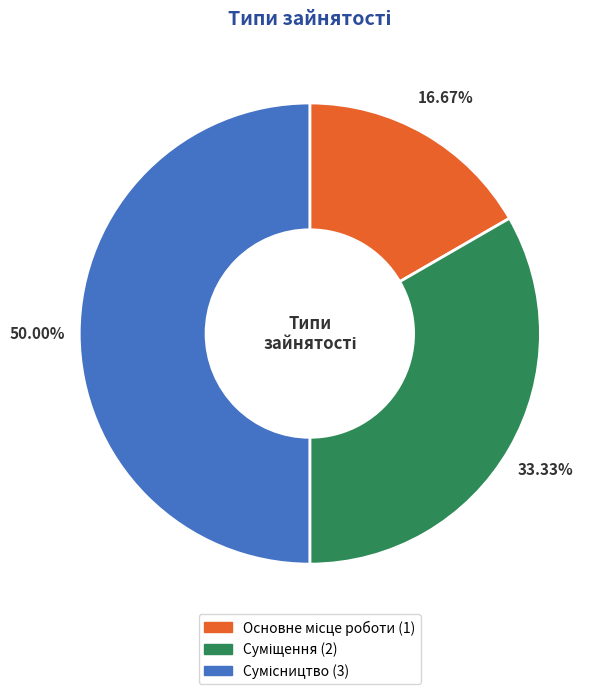

Which slice is the largest?

Сумісництво